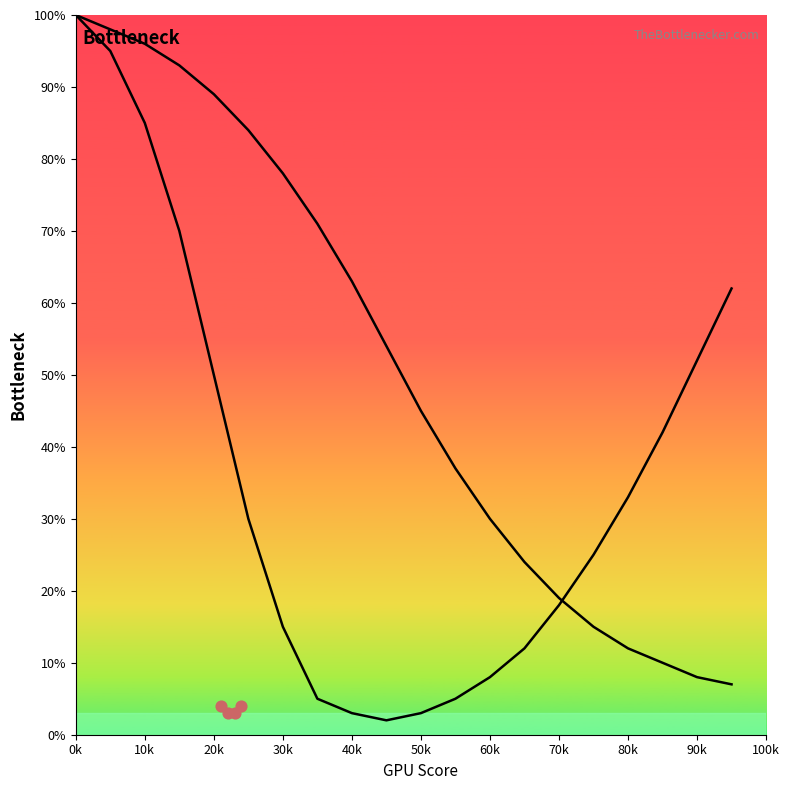

Which series has the largest Y range (max minus min)?

Left Curve